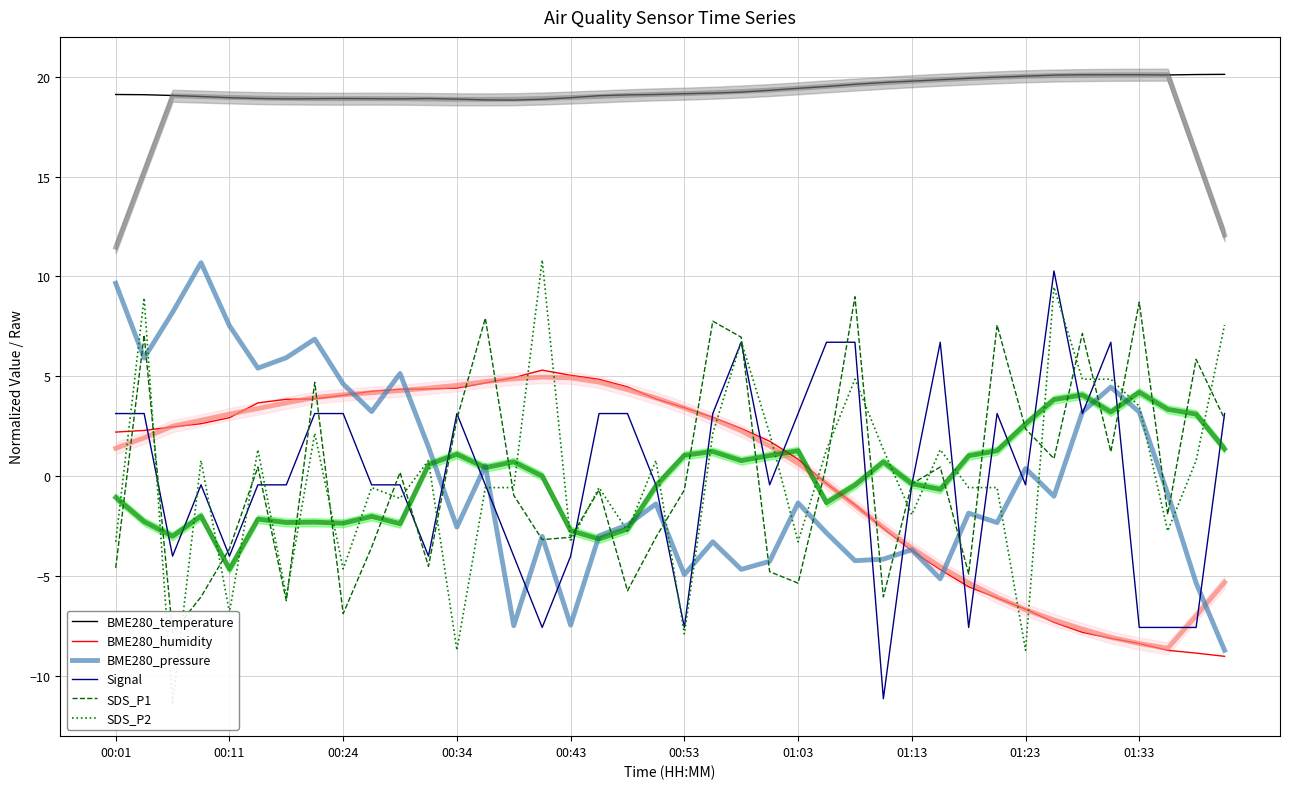

True or false: Signal has a value of -4.0 at 00:43.

True